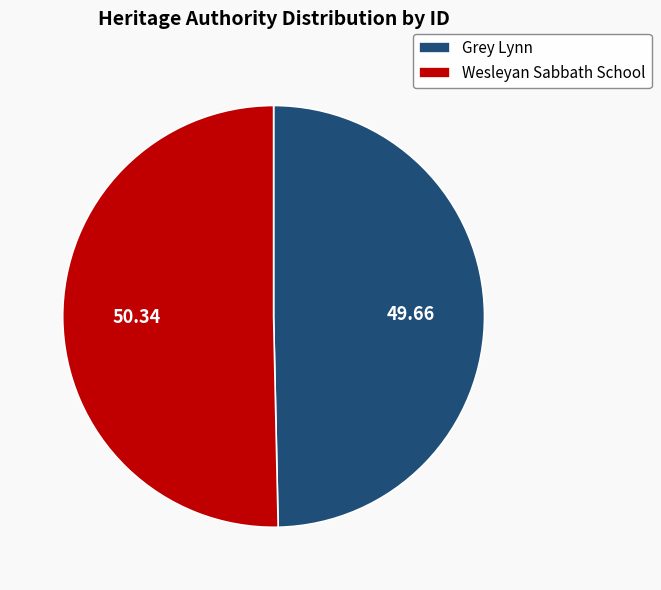

Do Wesleyan Sabbath School and Grey Lynn together represent more than half of the pie?

Yes